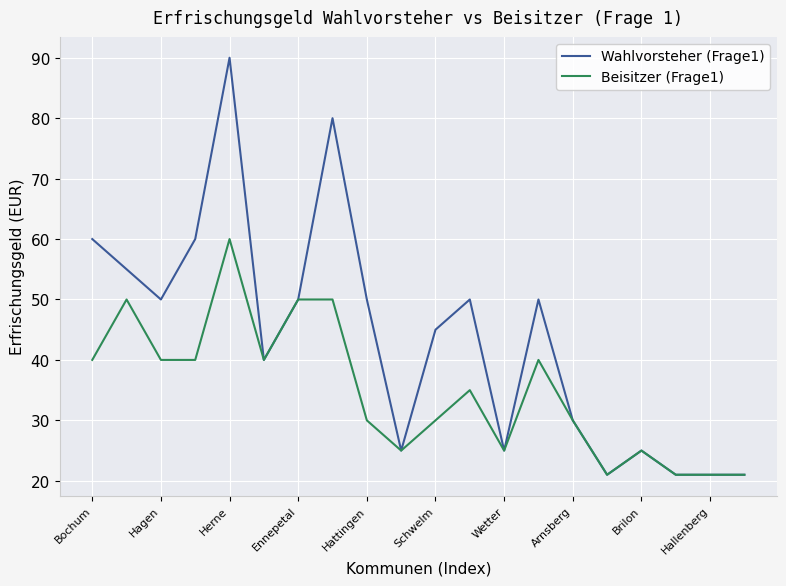

How many Beisitzer (Frage1) values are between 25 and 40?

12